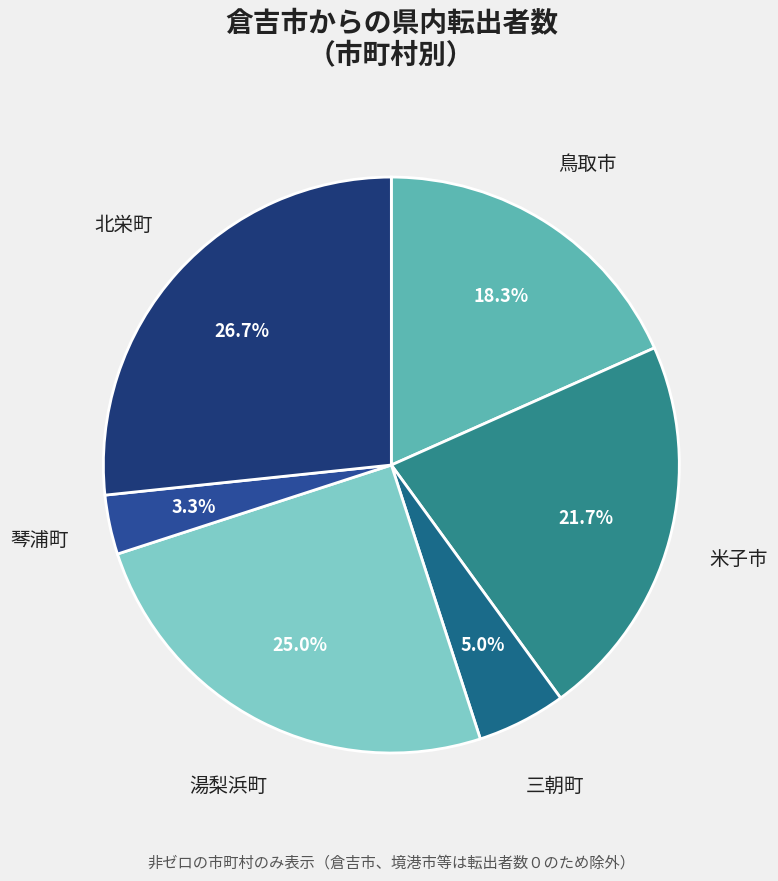

Count the number of slices in the pie.

6